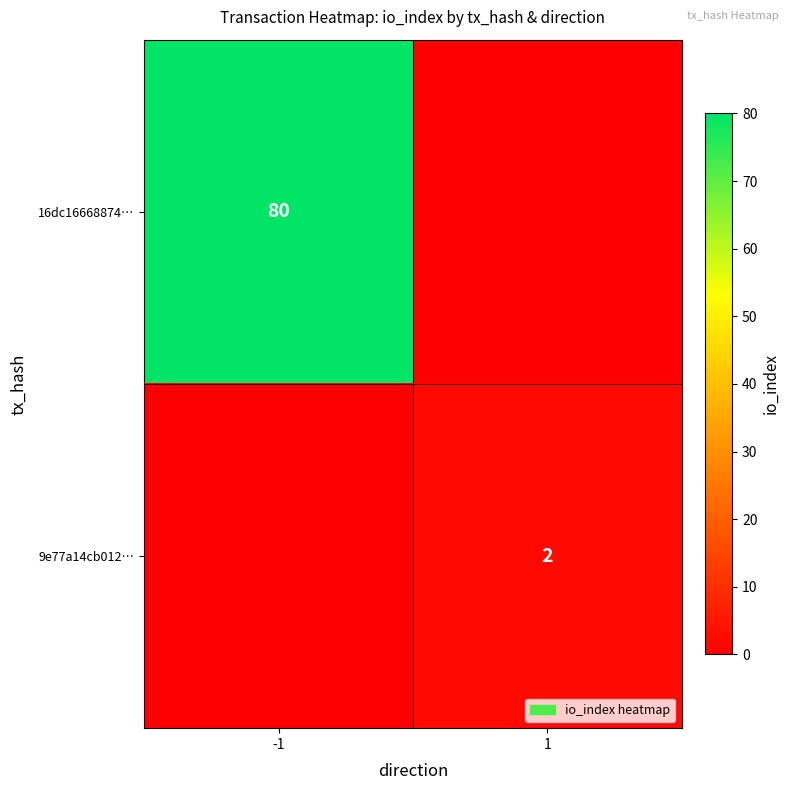

At which category does the chart reach its peak across all series?

-1